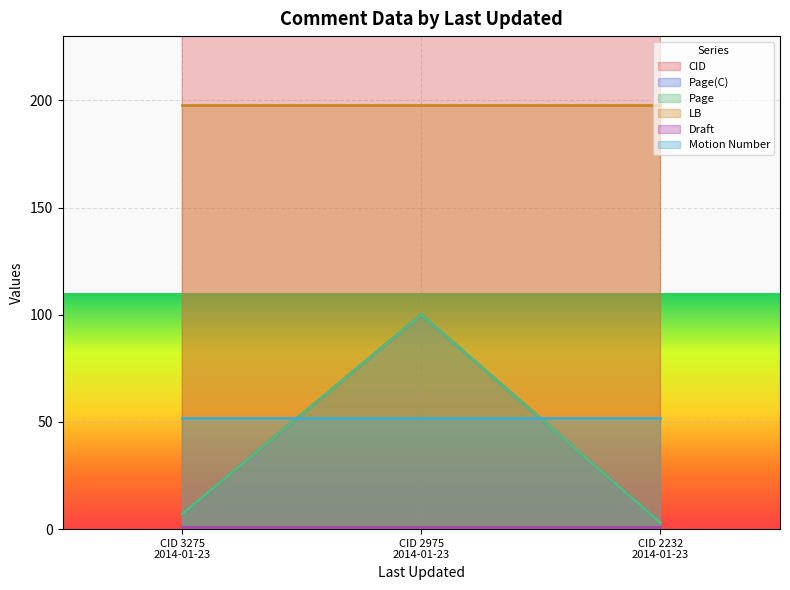

What is the highest value of the Page(C) series?

100.0